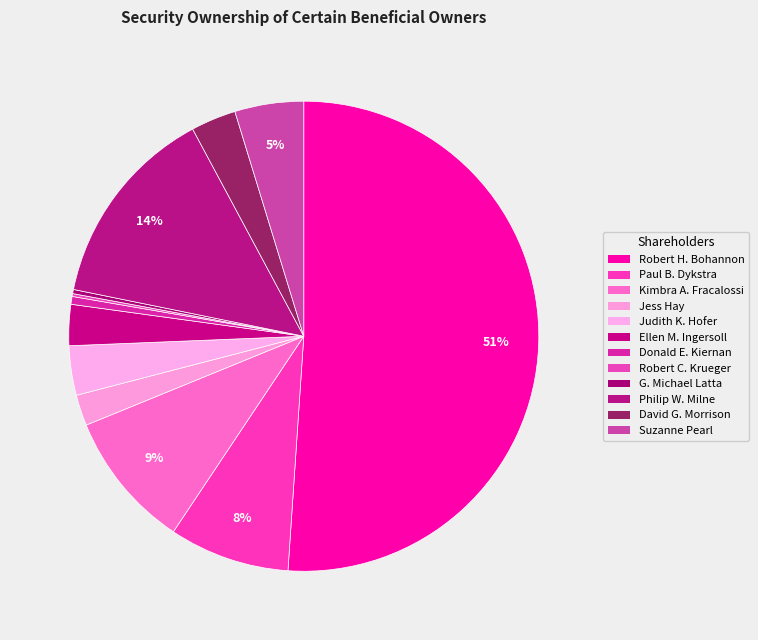

Which category has the smallest portion of the pie?

Robert C. Krueger